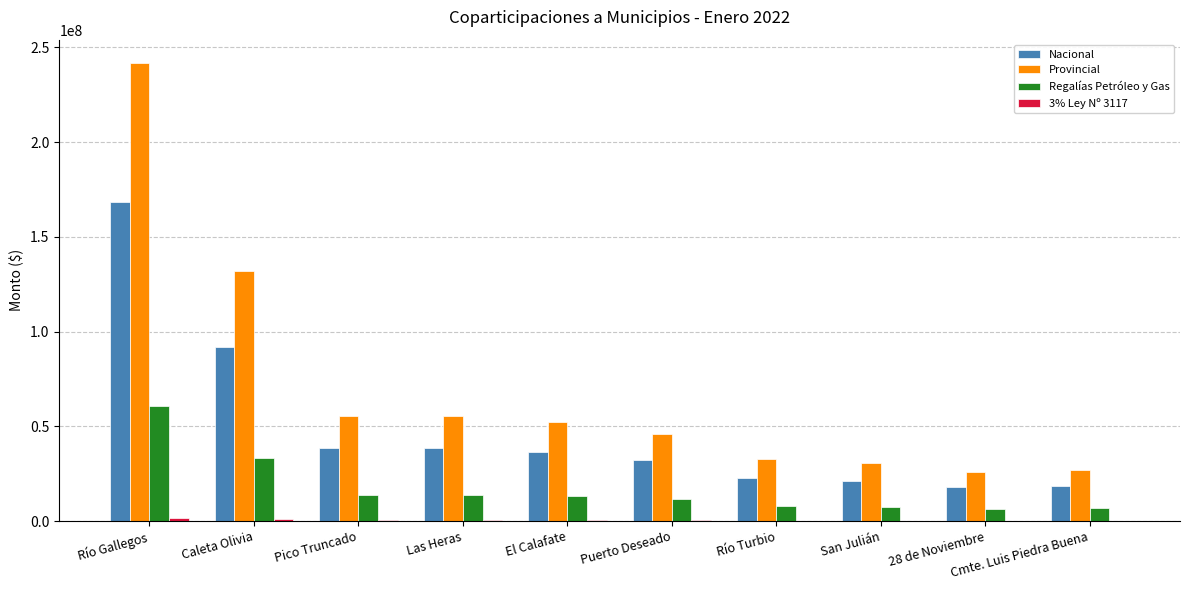

At which category is the sum across all series the highest?

Río Gallegos